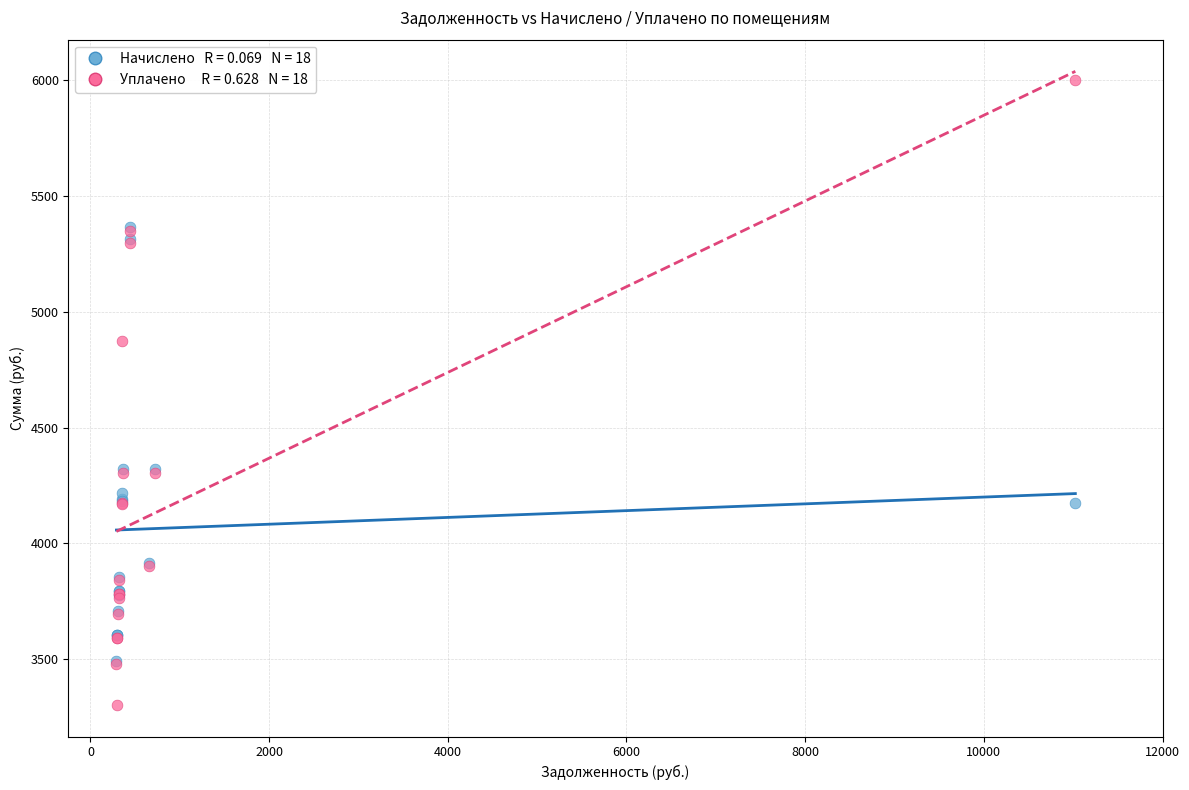

Across all series, what Y value is closest to 4651?

4875.1